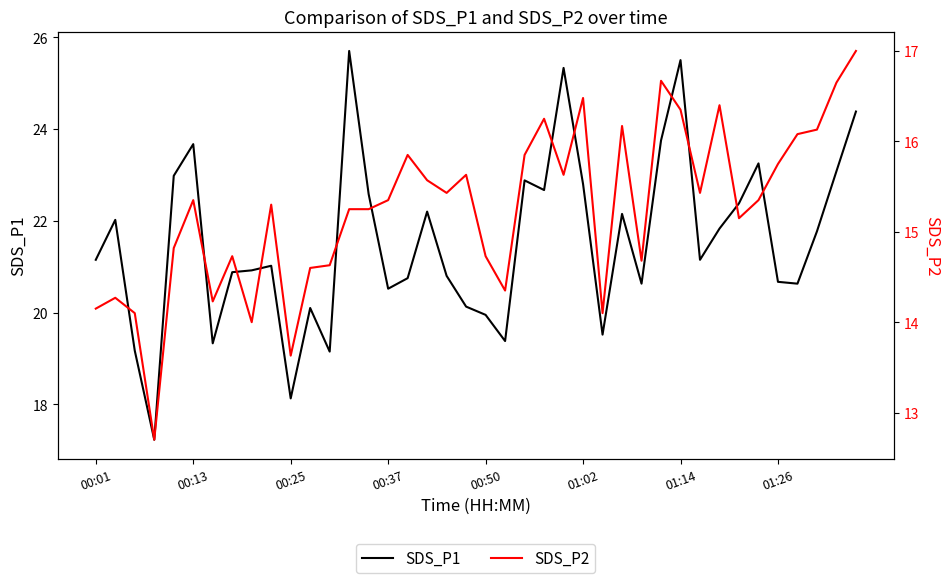

True or false: SDS_P2 and SDS_P1 intersect in this chart.

False